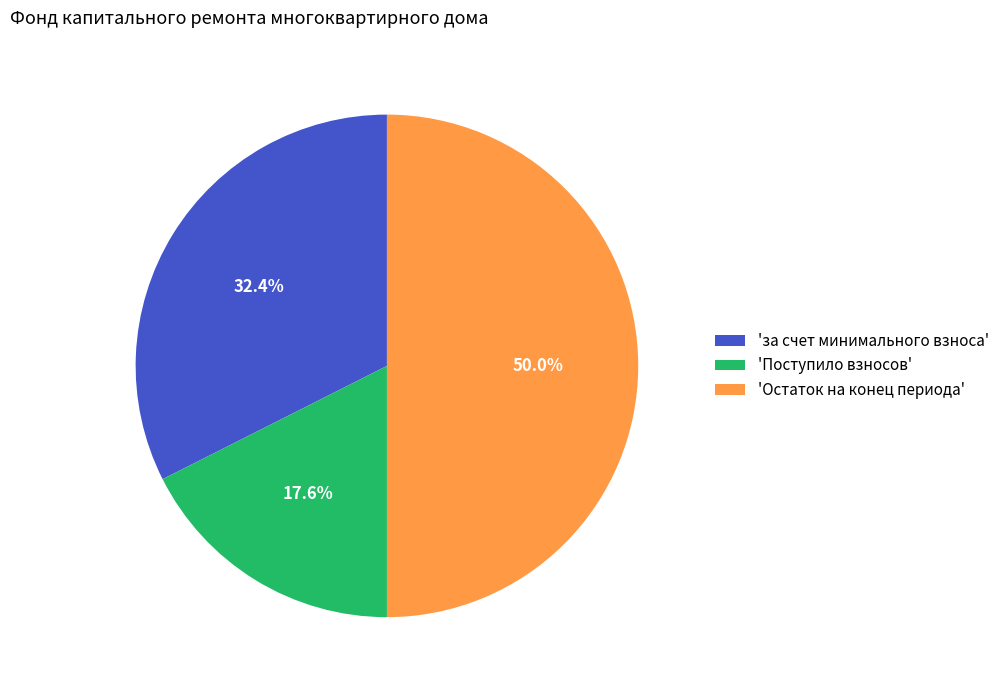

Count the number of slices in the pie.

3